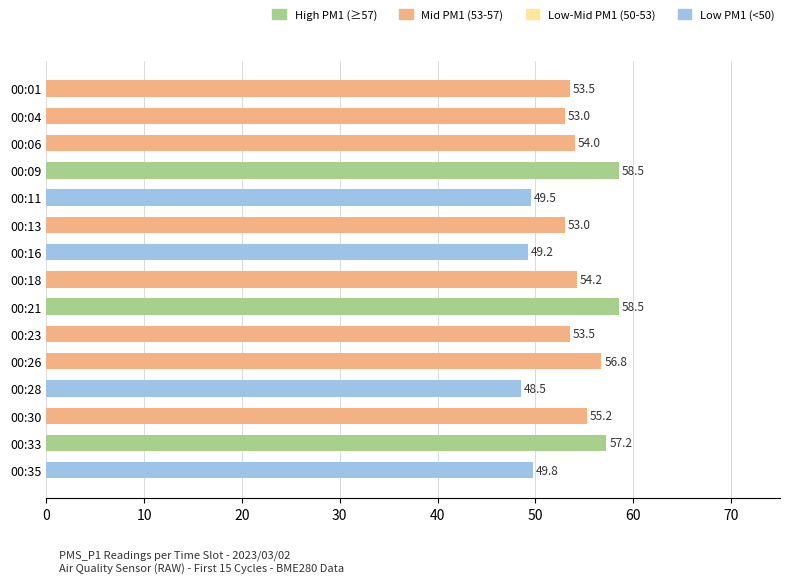

Read the value at 00:26.

56.8